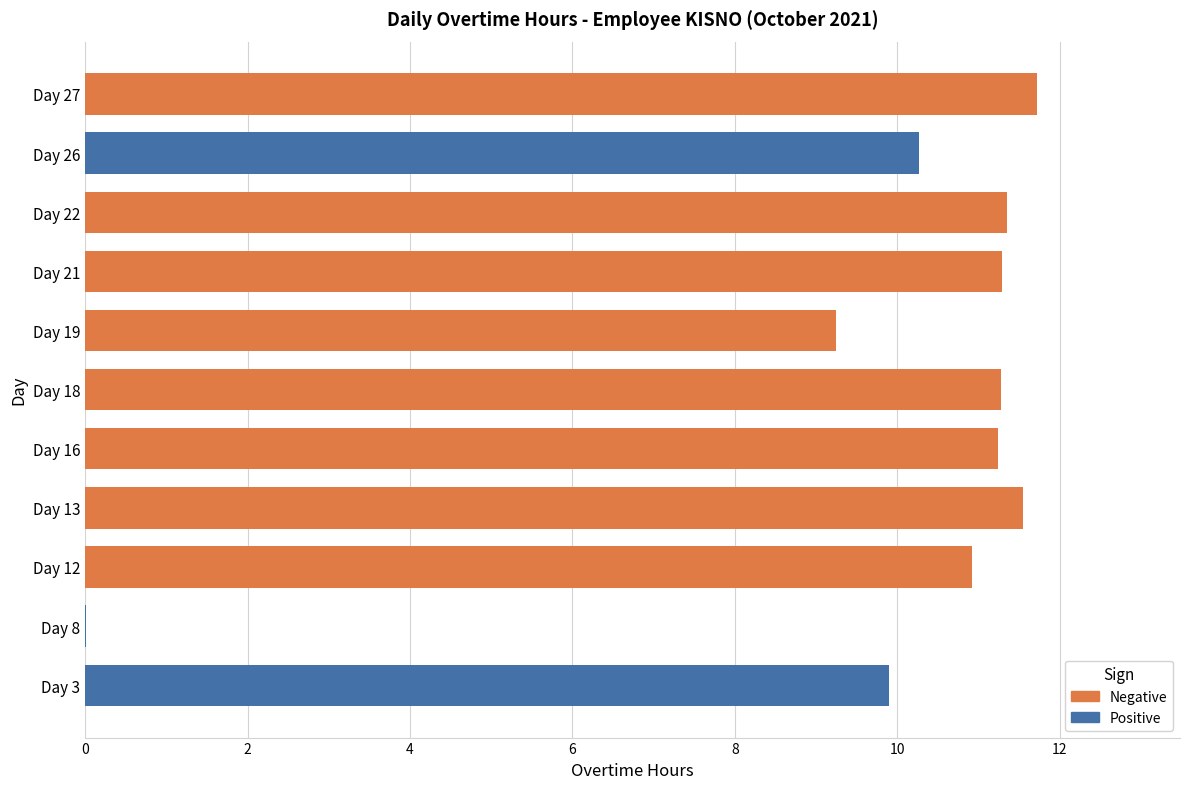

Which has a higher value, Day 22 or Day 12?

Day 22